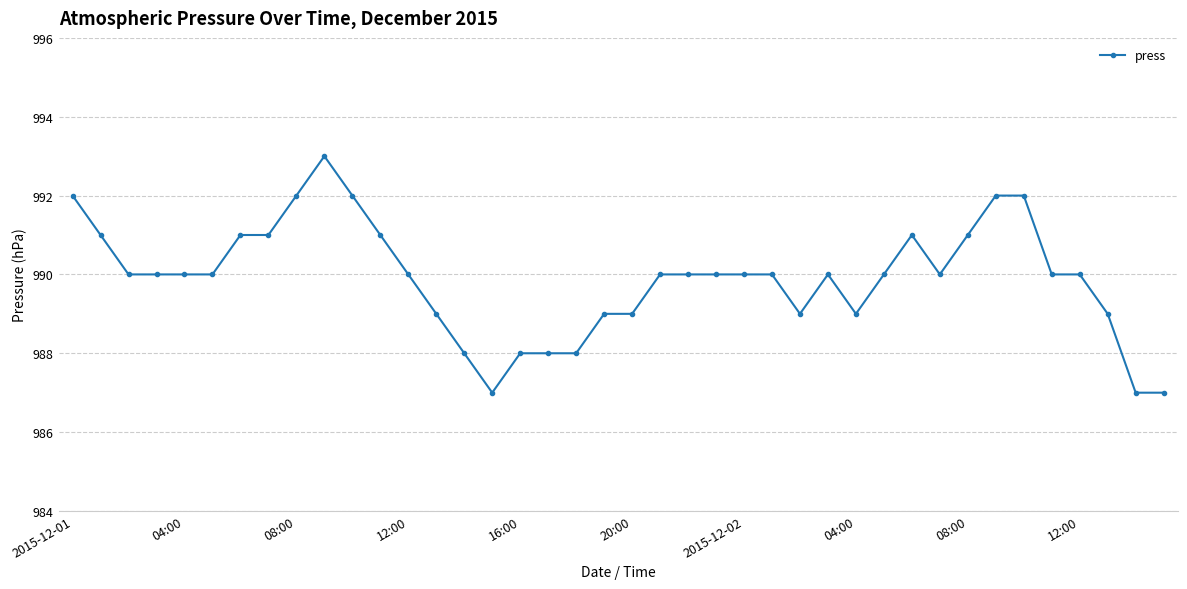

What is the value of the 26th point from the left?

990